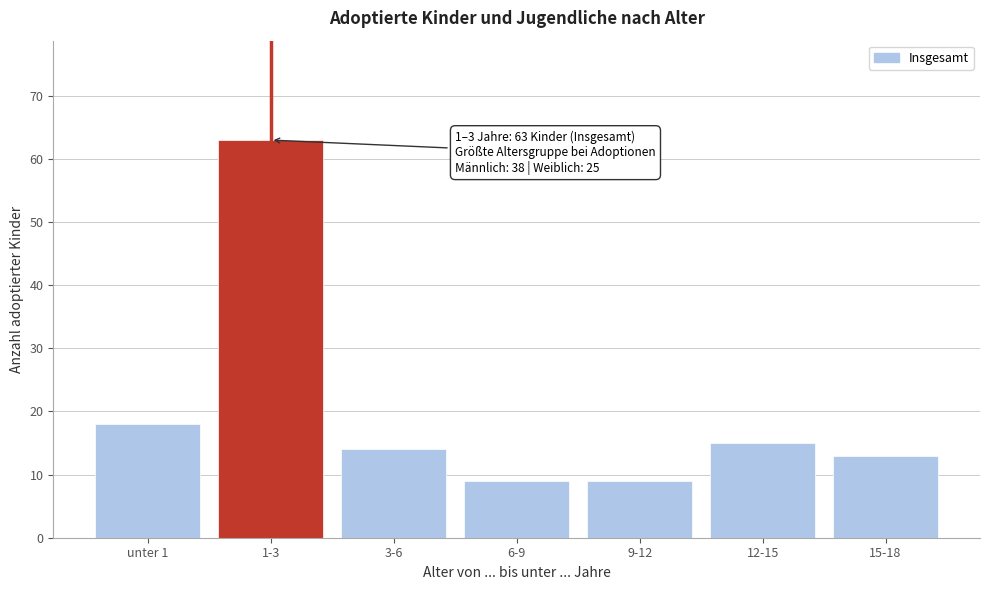

Reading right to left, extract all data points from this chart.

13	15	9	9	14	63	18